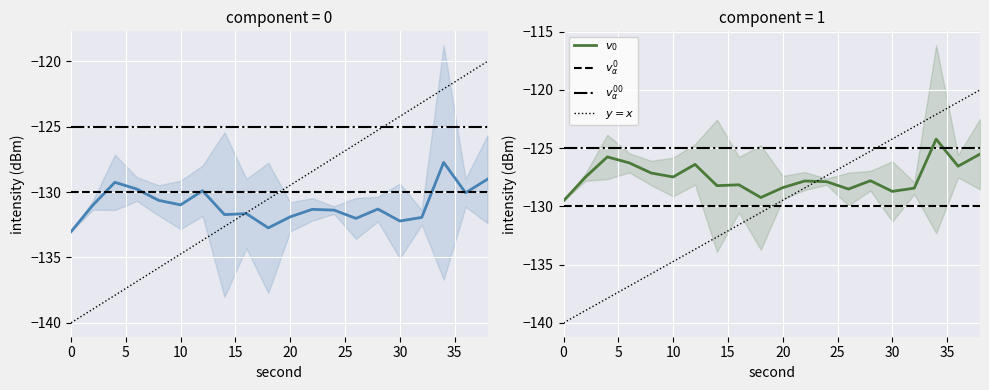

How many times do $v_\alpha^{00}$ and $v_0$ cross each other?

2